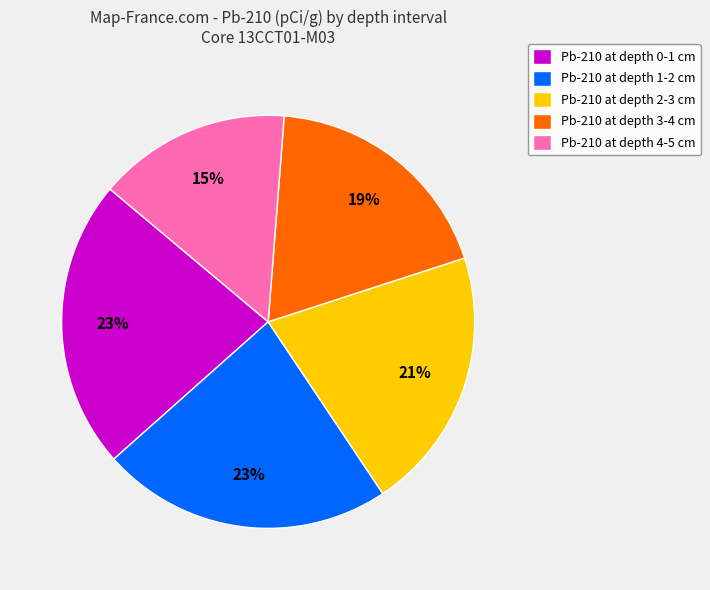

To the nearest percent, what is the average slice percentage?

20%